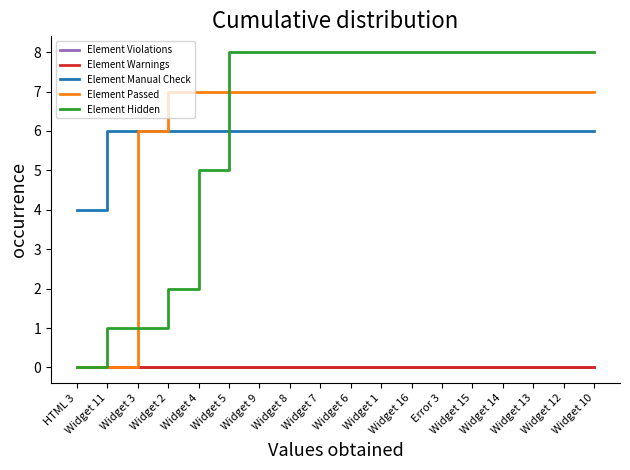

Reading left to right, extract all data points from this chart.

Element Violations: 0	0	0	0	0	0	0	0	0	0	0	0	0	0	0	0	0	0
Element Warnings: 0	0	0	0	0	0	0	0	0	0	0	0	0	0	0	0	0	0
Element Manual Check: 4	6	6	6	6	6	6	6	6	6	6	6	6	6	6	6	6	6
Element Passed: 0	0	6	7	7	7	7	7	7	7	7	7	7	7	7	7	7	7
Element Hidden: 0	1	1	2	5	8	8	8	8	8	8	8	8	8	8	8	8	8